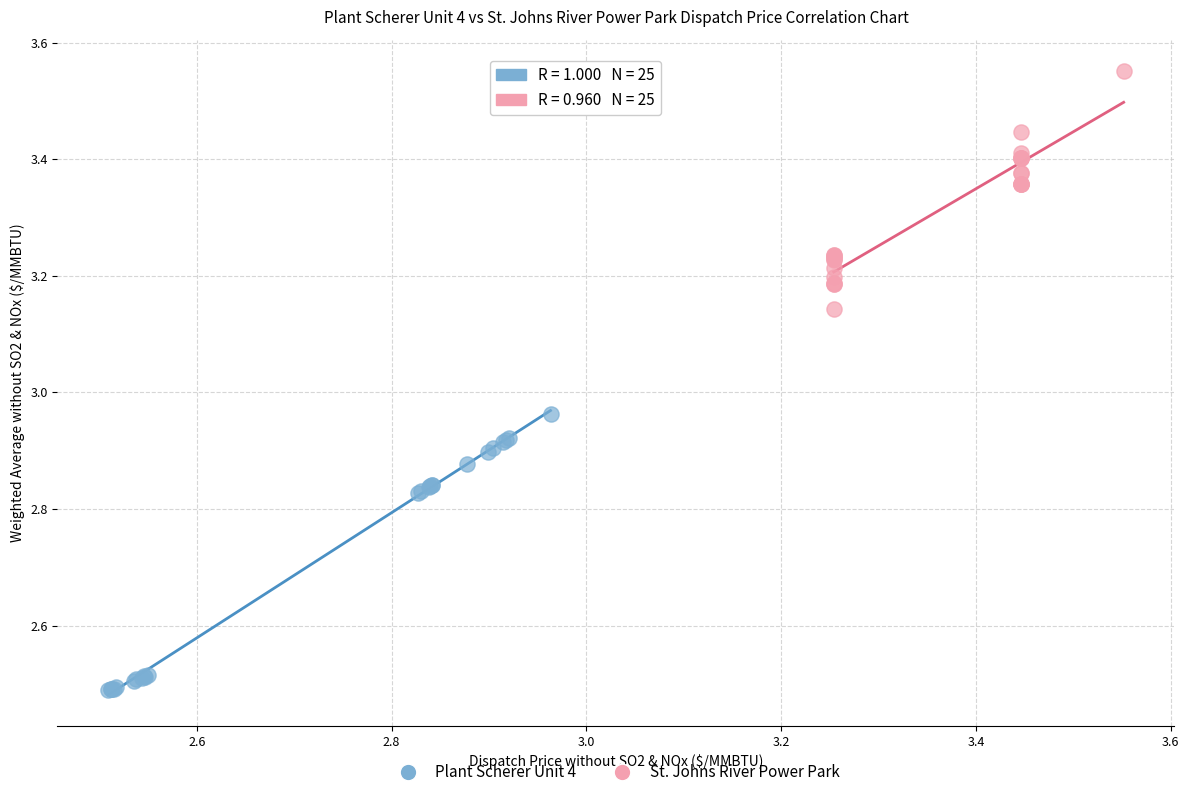

Which series reaches the maximum Y coordinate?

St. Johns River Power Park